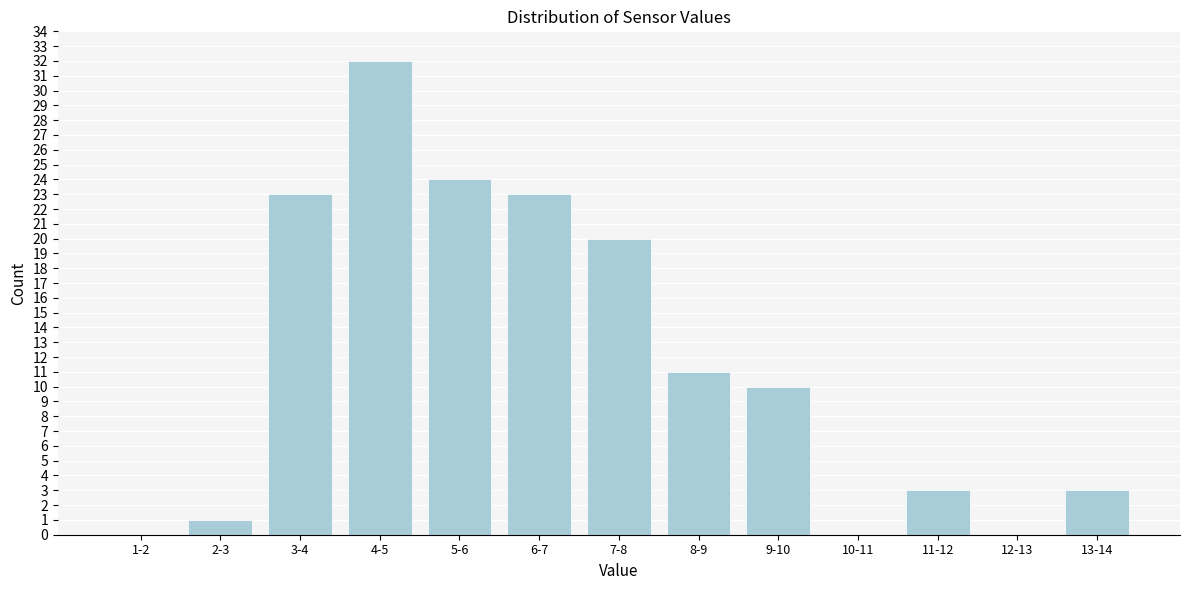

Reading left to right, extract all data points from this chart.

1-2=0	2-3=1	3-4=23	4-5=32	5-6=24	6-7=23	7-8=20	8-9=11	9-10=10	10-11=0	11-12=3	12-13=0	13-14=3